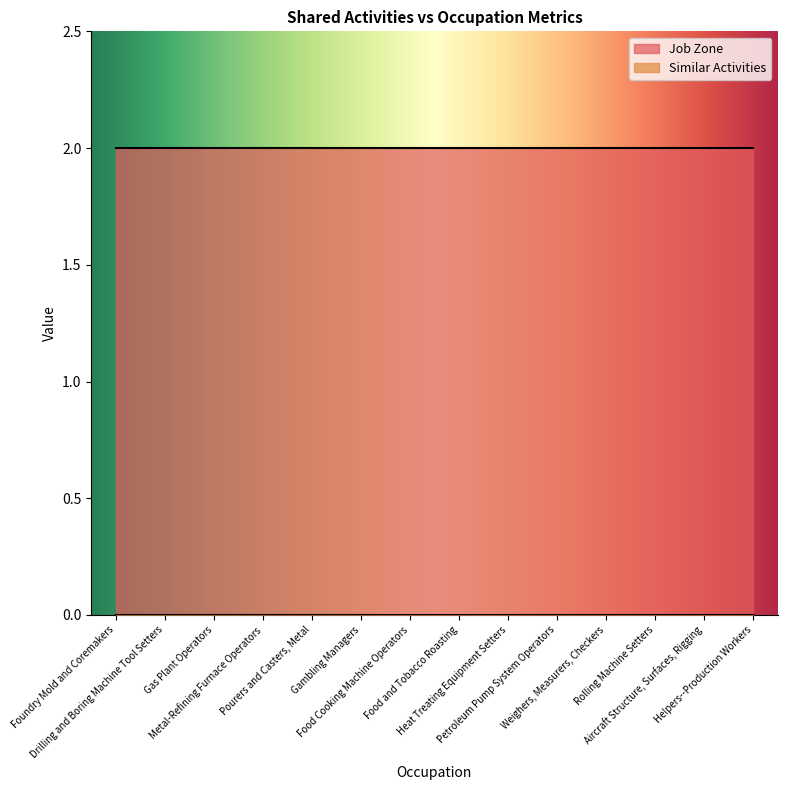

List the series in order of their overall mean, lowest first.

Similar Activities, Job Zone